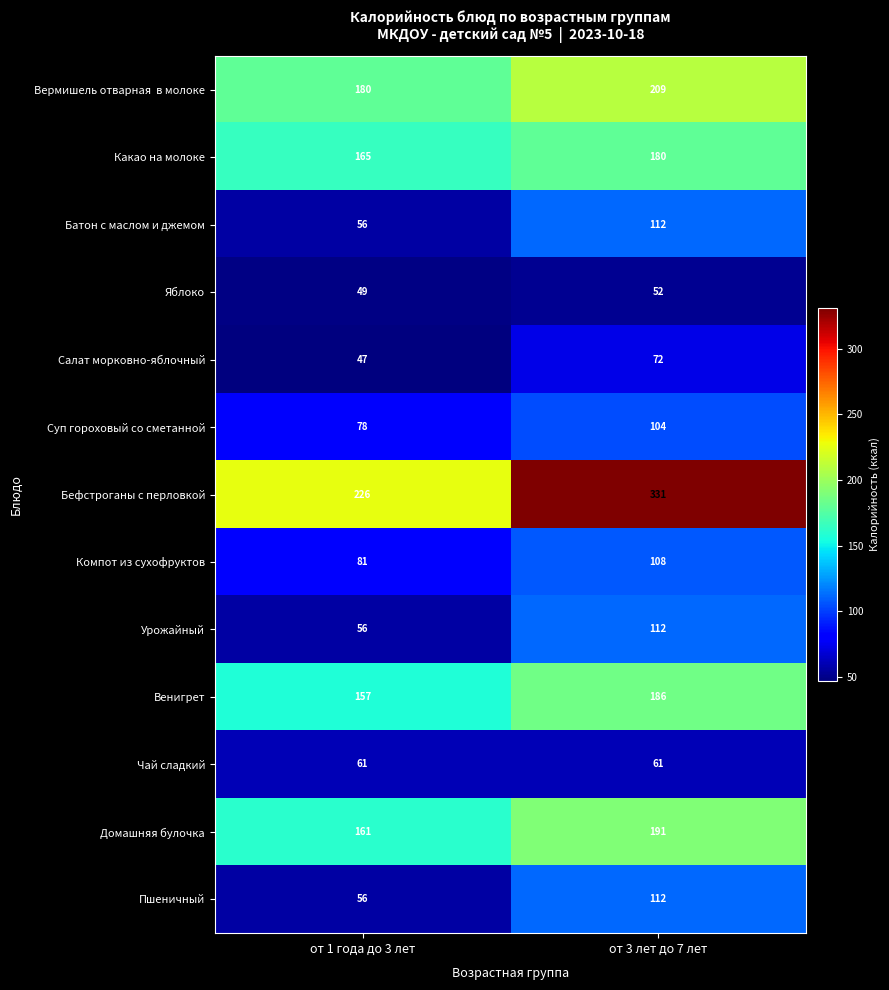

List the labels in order of Пшеничный value, smallest first.

от 1 года до 3 лет, от 3 лет до 7 лет